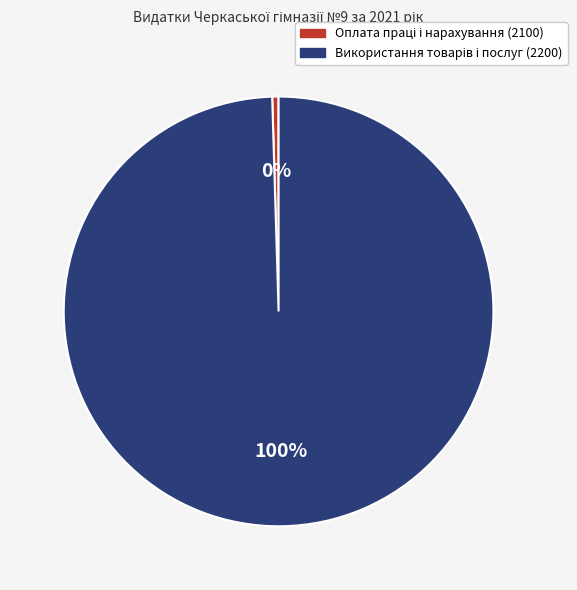

To the nearest percent, what is the average slice percentage?

50%